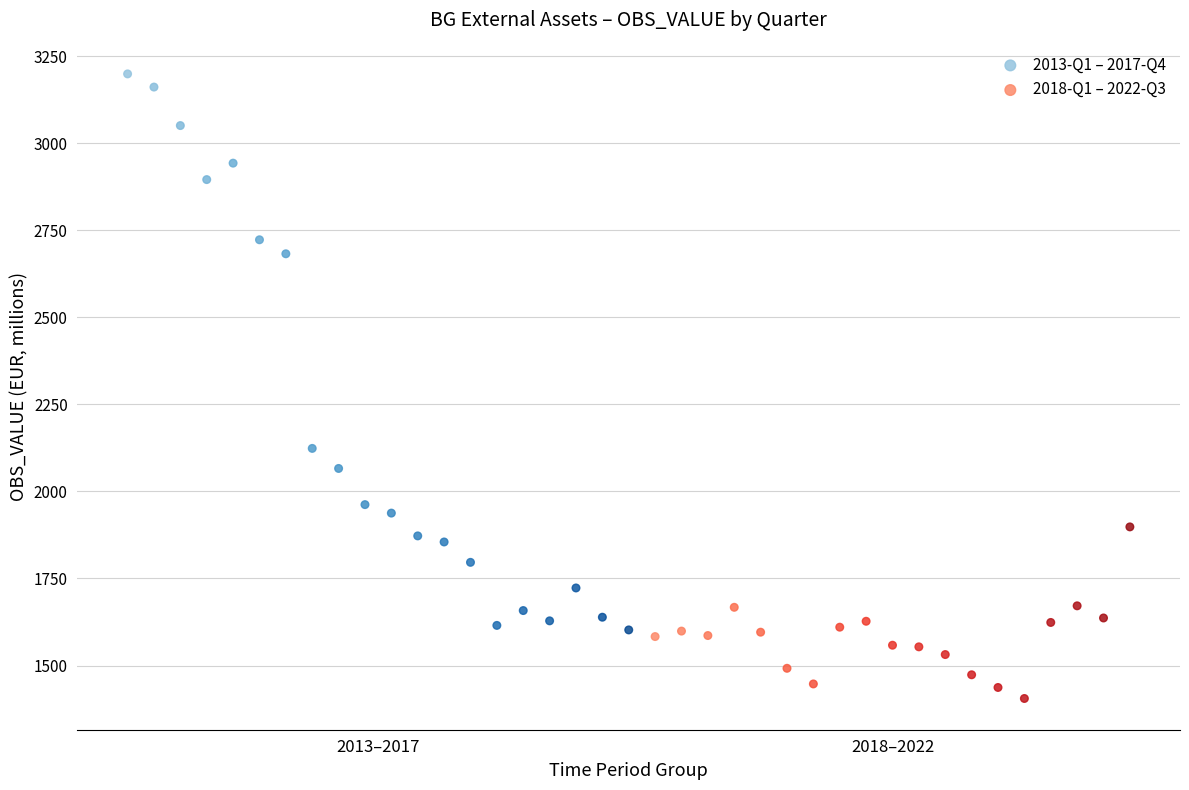

Which series has the widest spread of Y values?

2013-Q1 – 2017-Q4